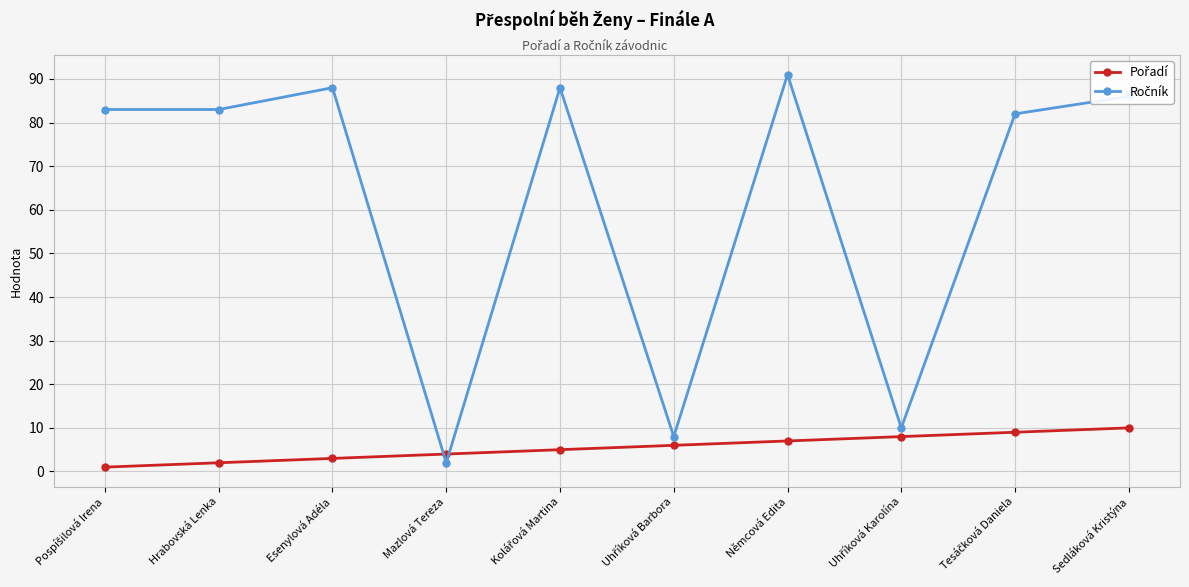

What is the label of the 10th point from the left?

Sedláková Kristýna